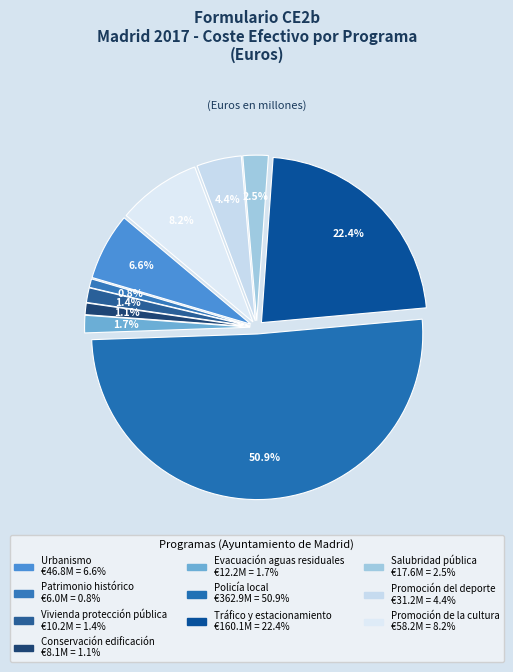

Count the number of slices in the pie.

10